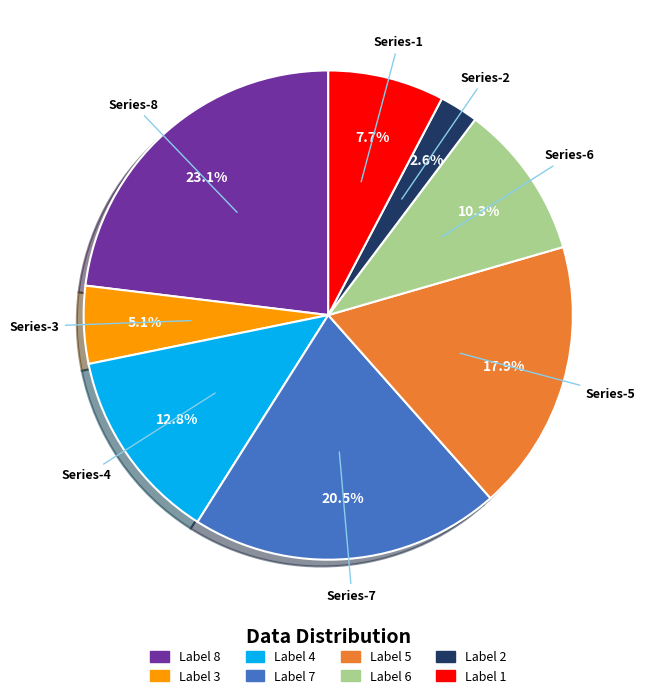

Does any single category account for the majority?

No